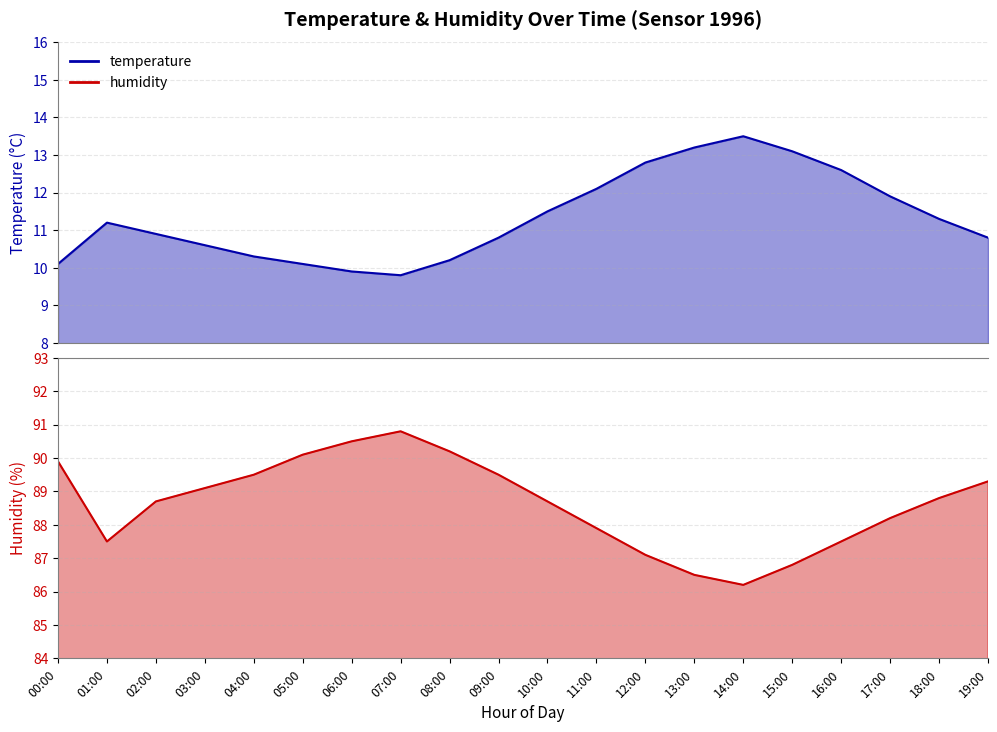

How many series are shown in this chart?

2